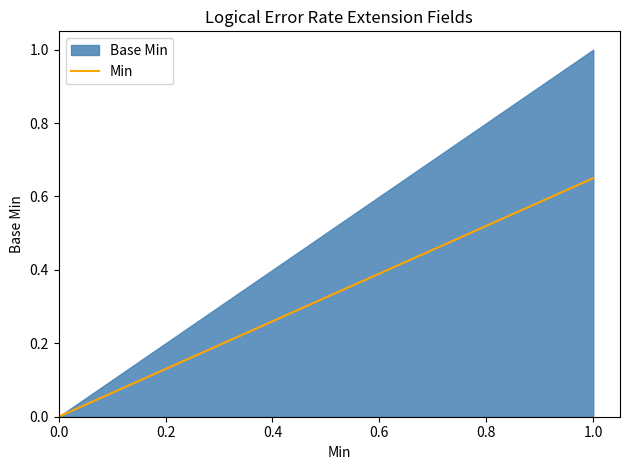

Does the chart display data point markers on the line(s)?

No